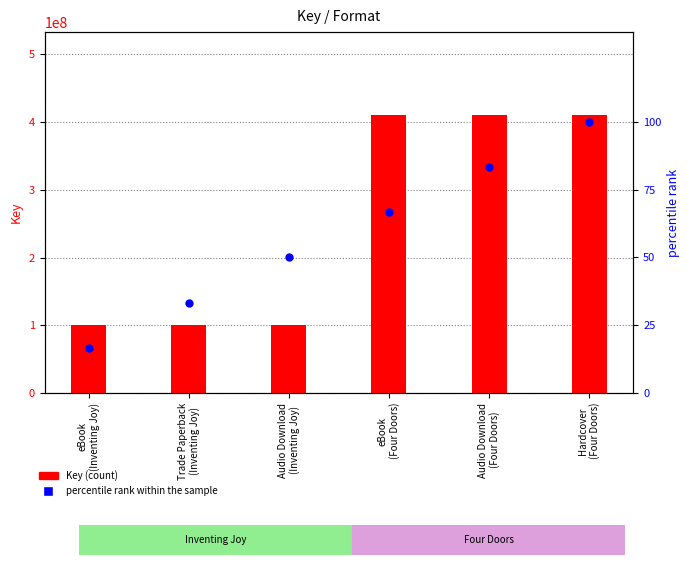

At how many categories does at least one series exceed 233347113?

3